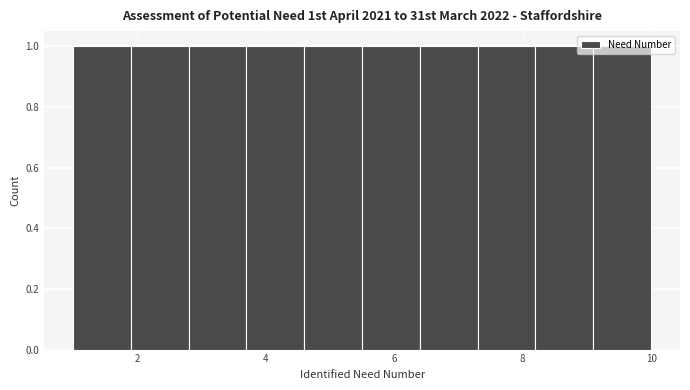

Reading left to right, list every bar in this chart as the range it spans on the x-axis followed by its height. Neither the bar edges nor the heights are printed on the chart, so give them approximately, as read against the axes.

1.0 to 1.9: 1
1.9 to 2.8: 1
2.8 to 3.7: 1
3.7 to 4.6: 1
4.6 to 5.5: 1
5.5 to 6.4: 1
6.4 to 7.3: 1
7.3 to 8.2: 1
8.2 to 9.1: 1
9.1 to 10.0: 1